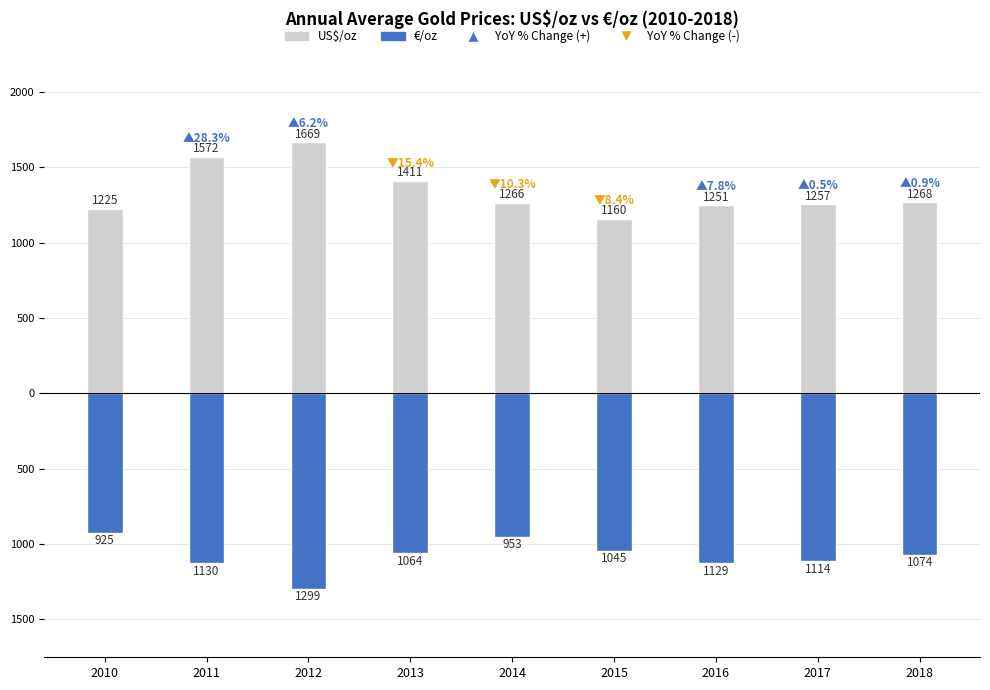

List the series in order of their overall mean, highest first.

US$/oz, €/oz